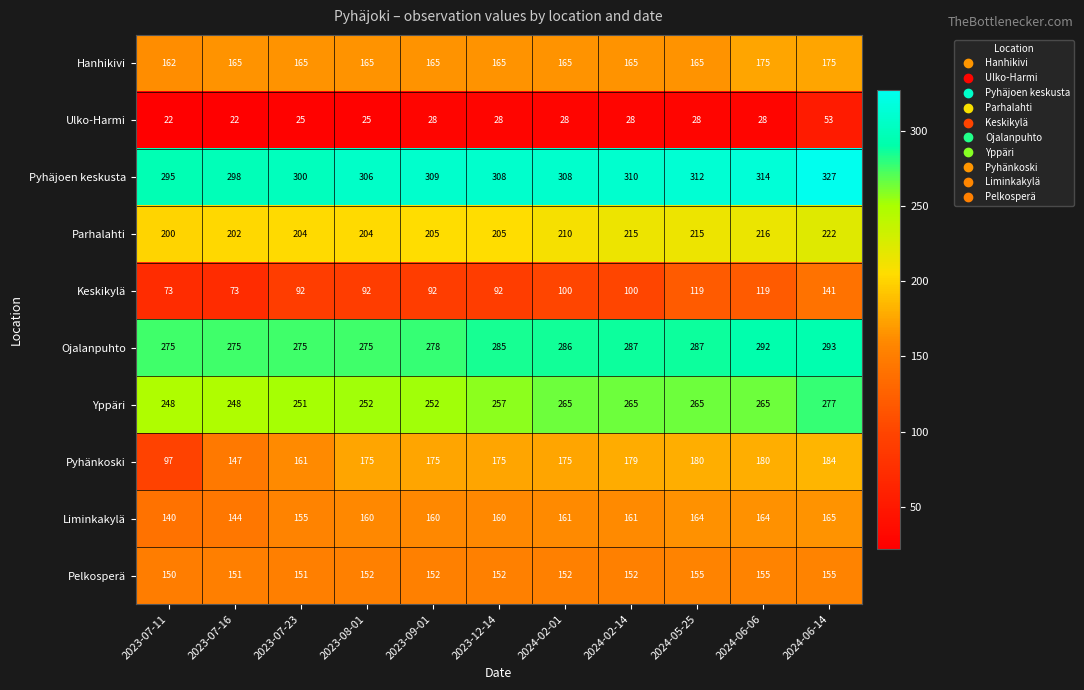

What is the approximate value of Ulko-Harmi at 2023-12-14, to the nearest 5?

30